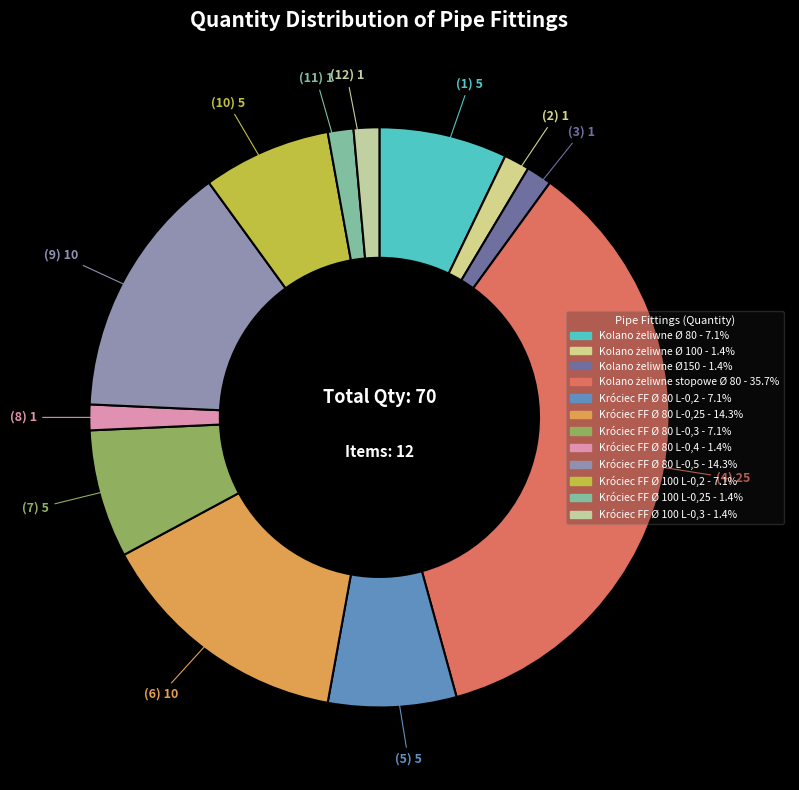

How many slices are in this pie chart?

12